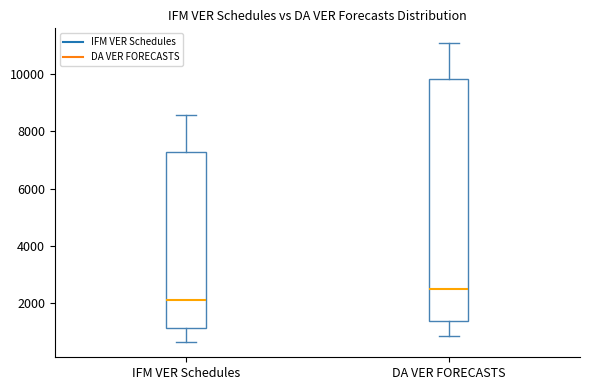

Reading left to right, transcribe this box plot: for each box, give where its median line is, the range the box spans, and where its two whiskers end, as read against the y-axis. The values are not printed on the chart, so give them approximately, as read against the axis.

IFM VER Schedules: median 2000, box 1200 to 7200, whiskers 600 to 8600
DA VER FORECASTS: median 2400, box 1400 to 9800, whiskers 800 to 11000